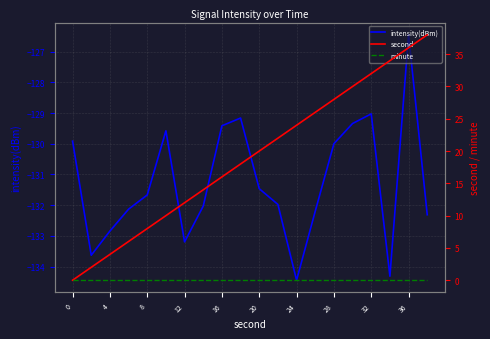

What value does the intensity(dBm) series have at 16?

-129.4